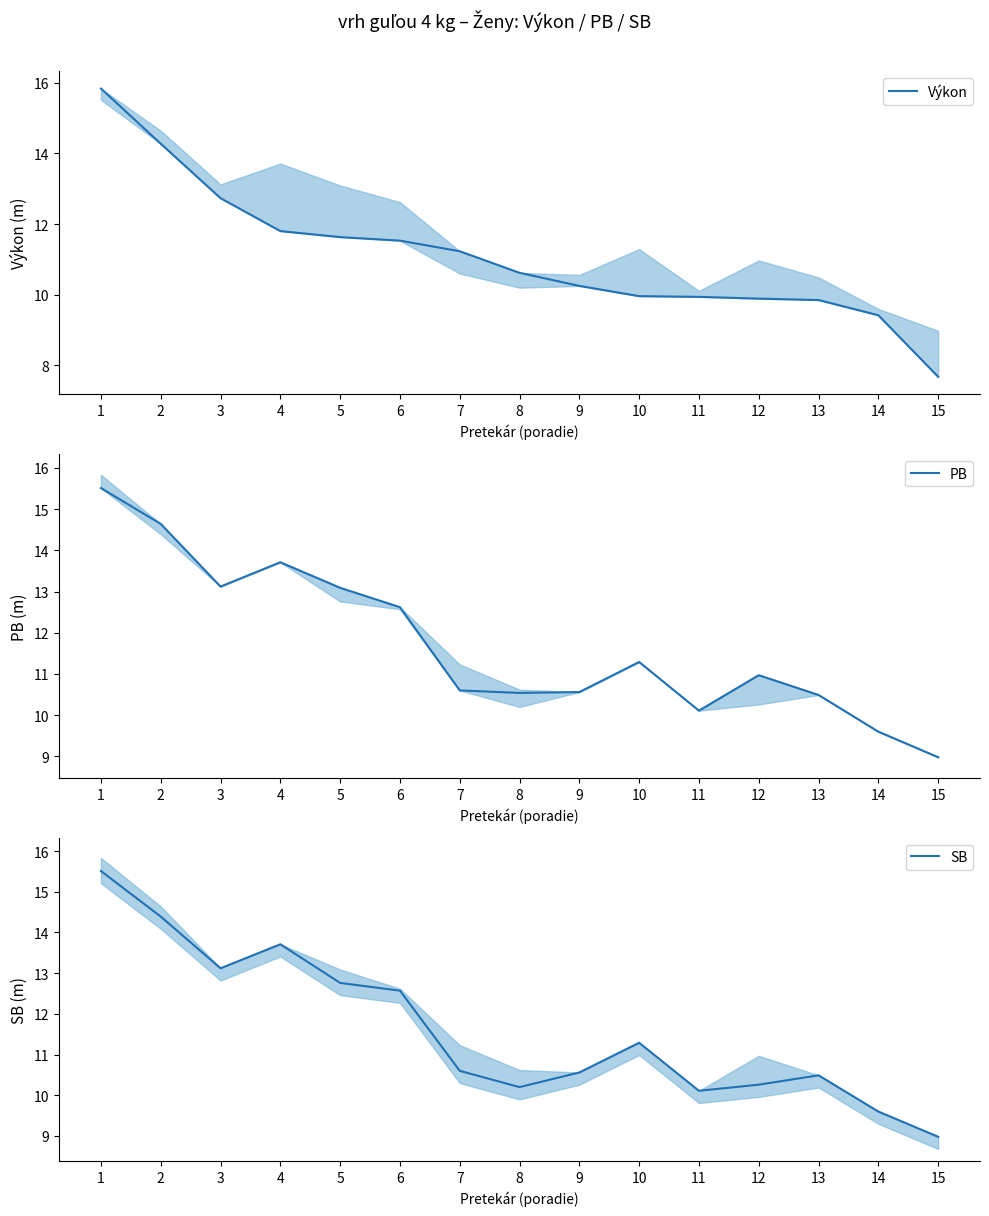

True or false: Výkon has a value of 5.7 at 7.

False